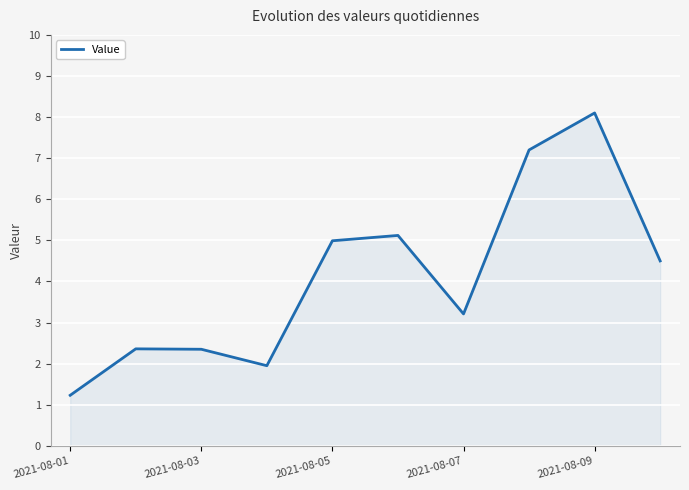

What is the maximum value shown in the chart?

8.1